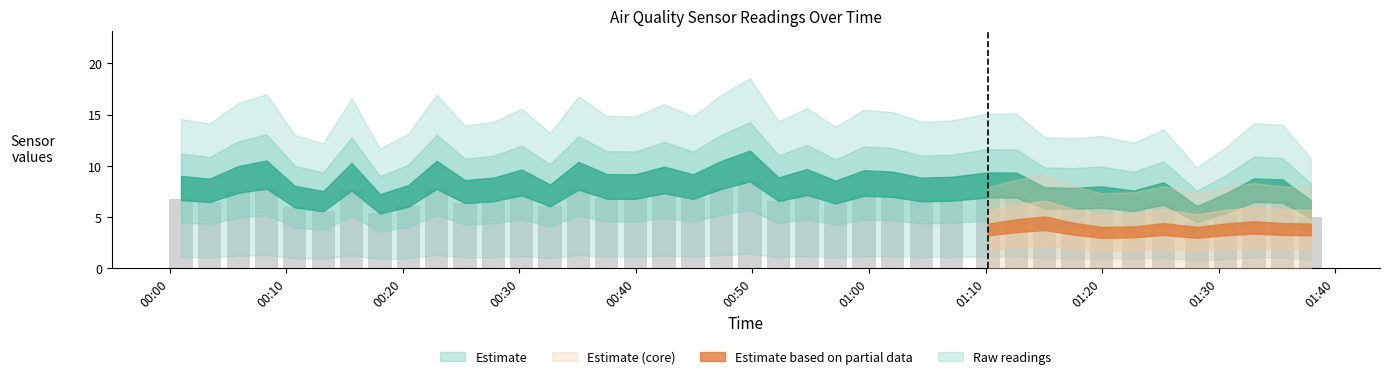

What is the value of the 30th bar from the left?

7.0